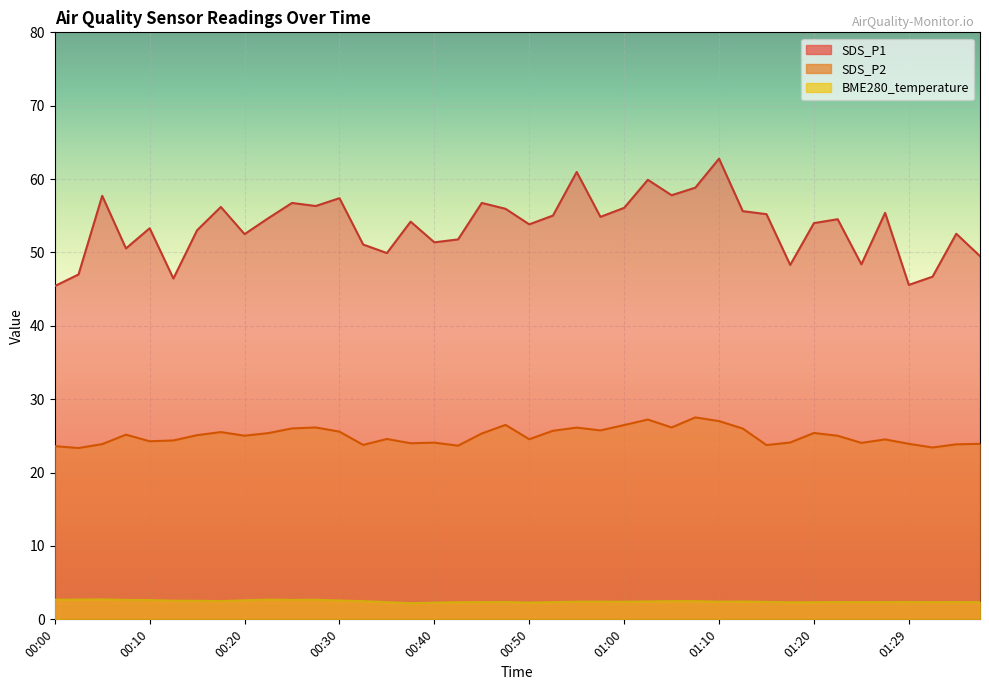

Which series has the largest range (max minus min)?

SDS_P1